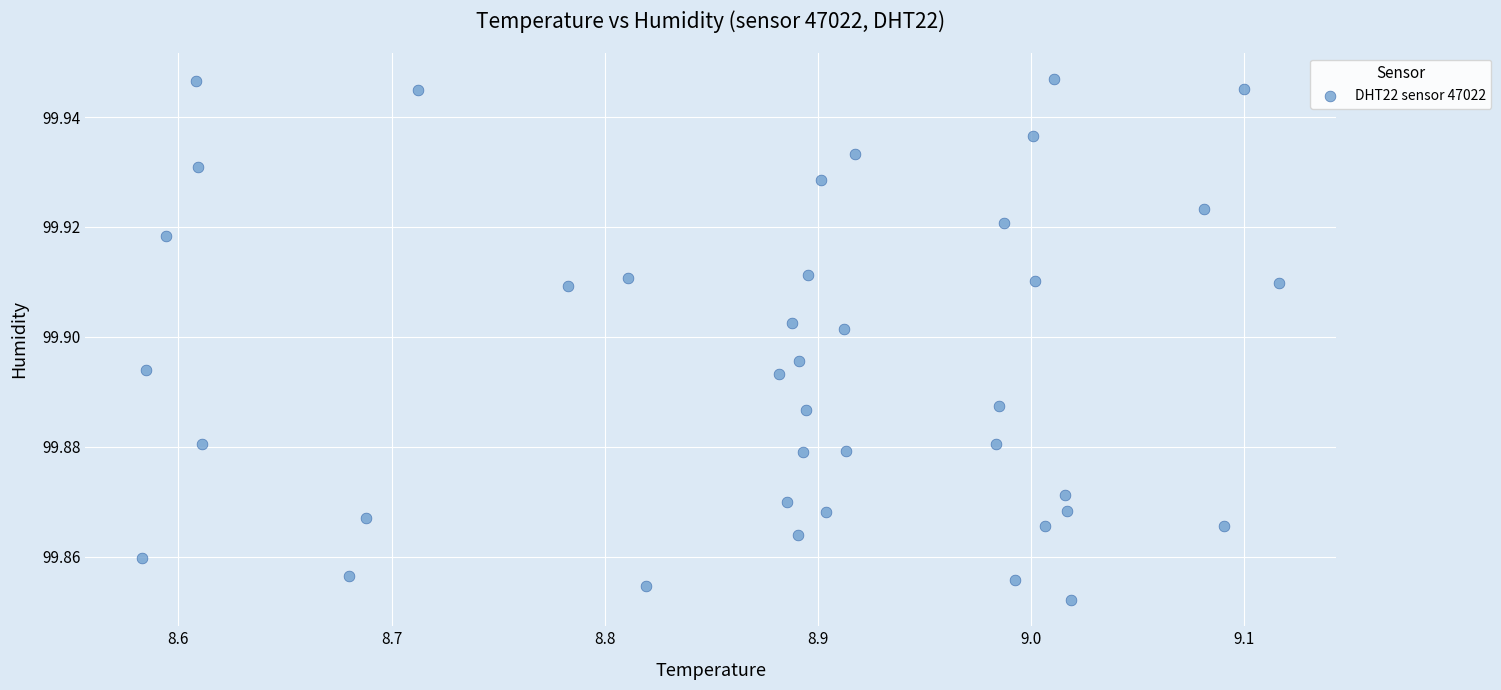

What is the range of X values (max minus min)?

0.5